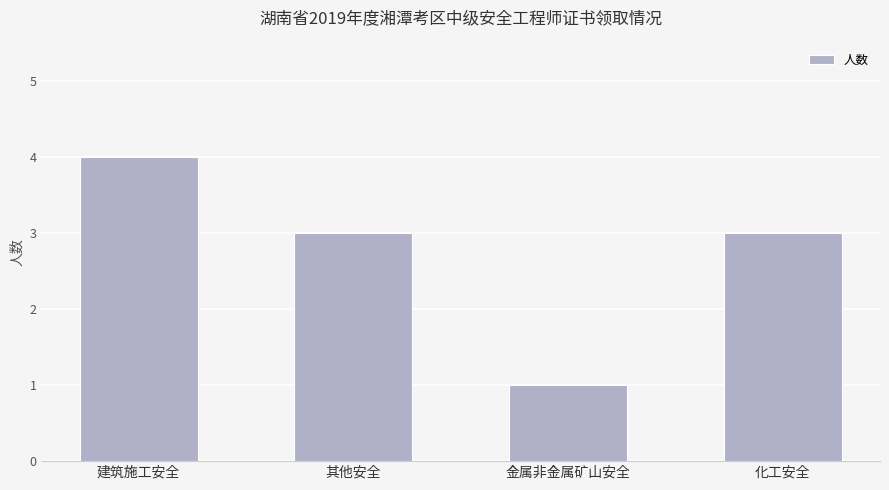

How many series are shown in this chart?

1